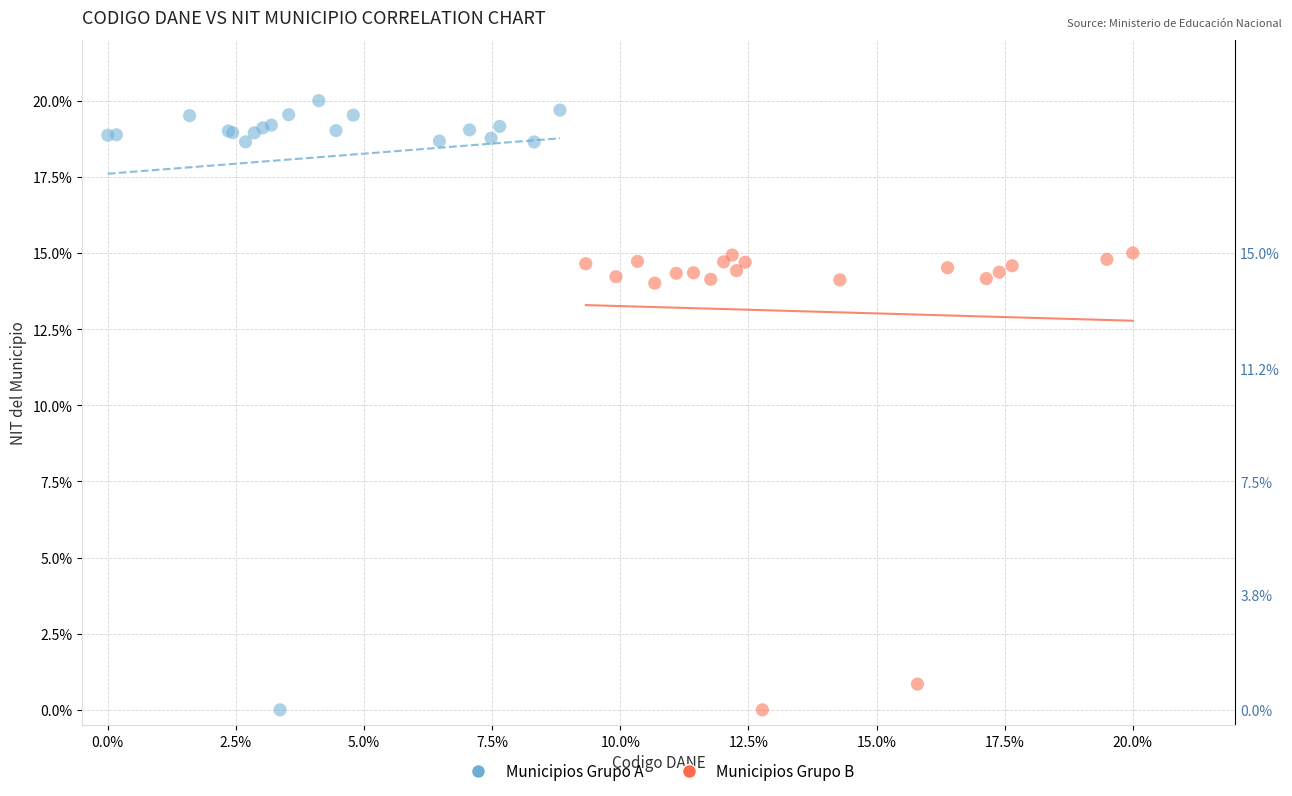

Which series has the largest Y range (max minus min)?

Municipios Grupo A